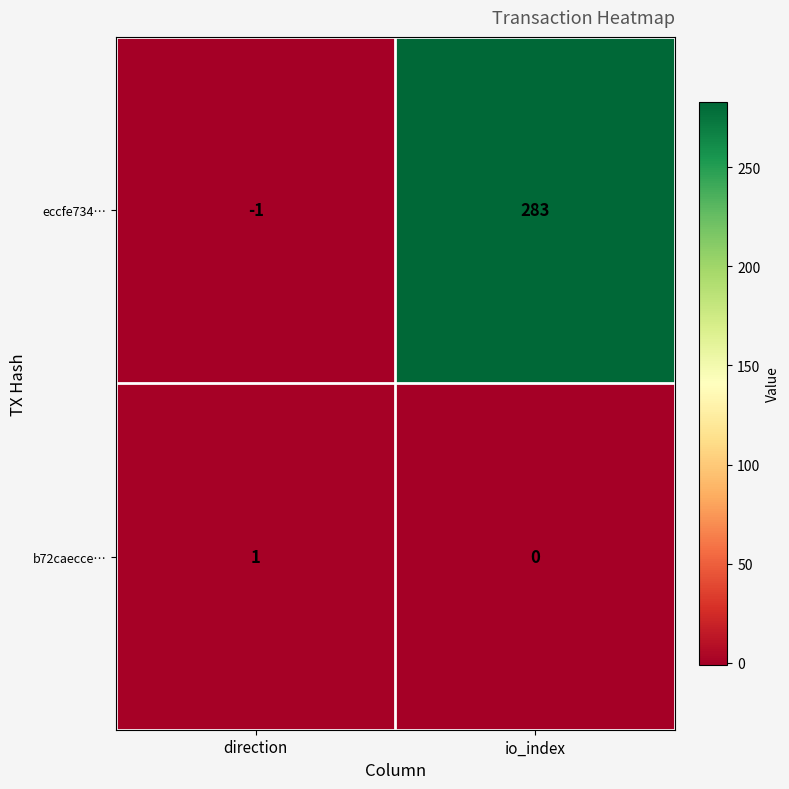

Which series has the widest spread of values?

eccfe734…